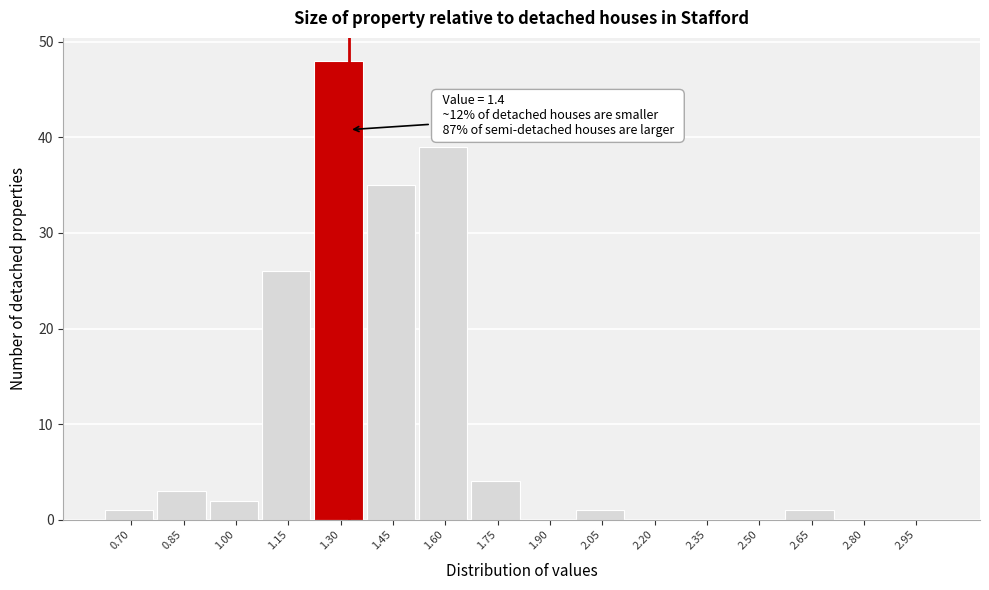

Reading right to left, transcribe all the data shown in this chart.

2.95=0	2.80=0	2.65=1	2.50=0	2.35=0	2.20=0	2.05=1	1.90=0	1.75=4	1.60=39	1.45=35	1.30=48	1.15=26	1.00=2	0.85=3	0.70=1